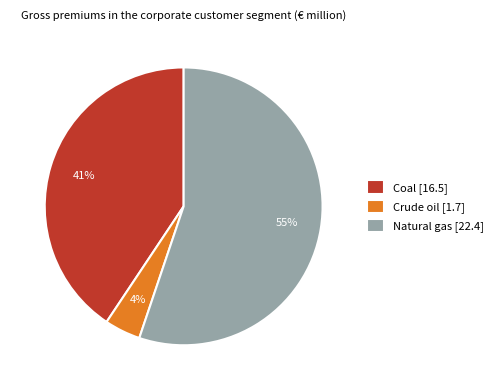

How many segments does this pie chart have?

3